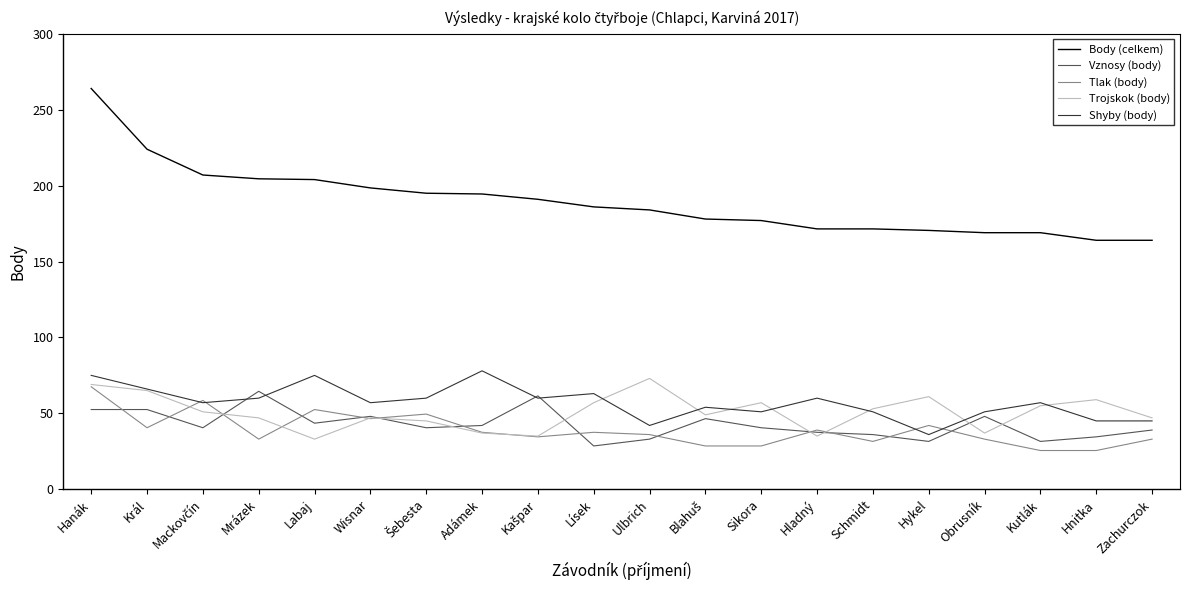

What are all the series names shown in the legend?

Body (celkem), Vznosy (body), Tlak (body), Trojskok (body), Shyby (body)